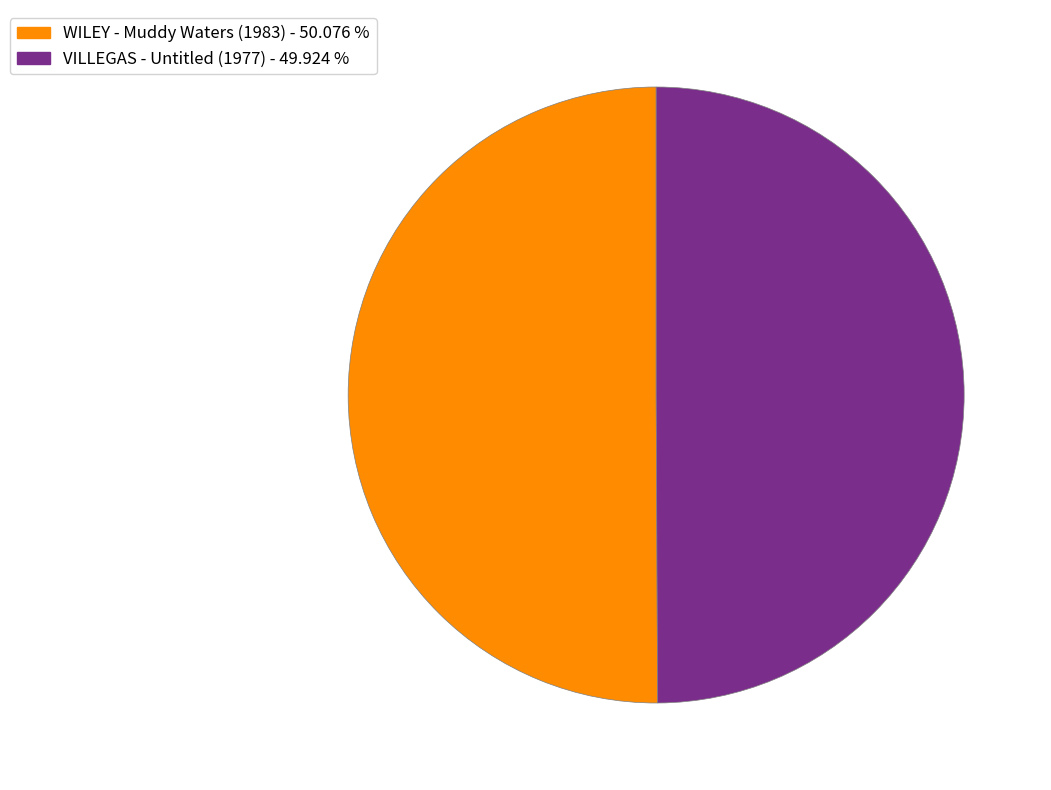

Do WILEY - Muddy Waters (1983) and VILLEGAS - Untitled (1977) together represent more than half of the pie?

Yes